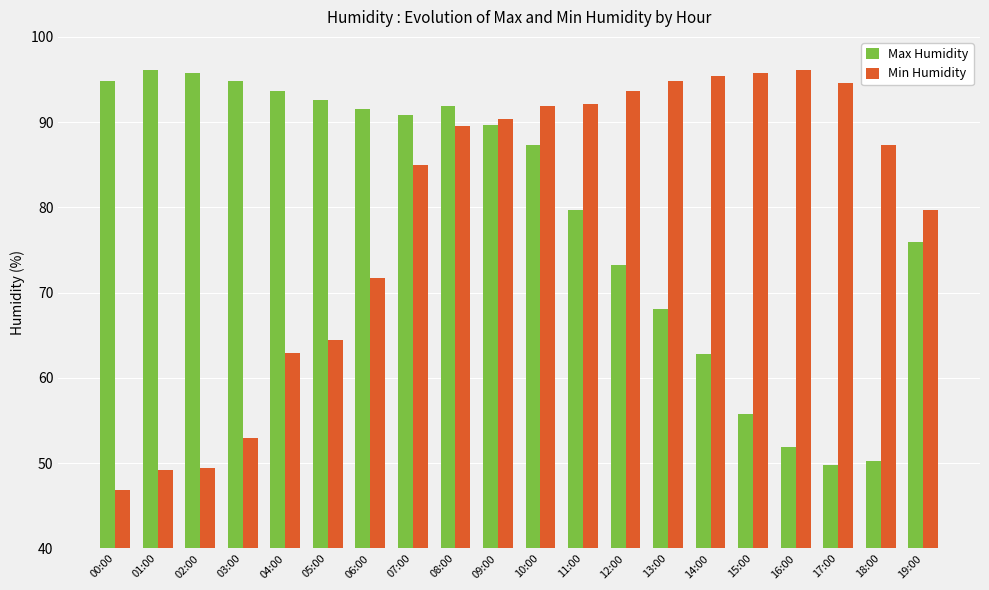

What is the approximate value of Max Humidity at 10:00?

87.3